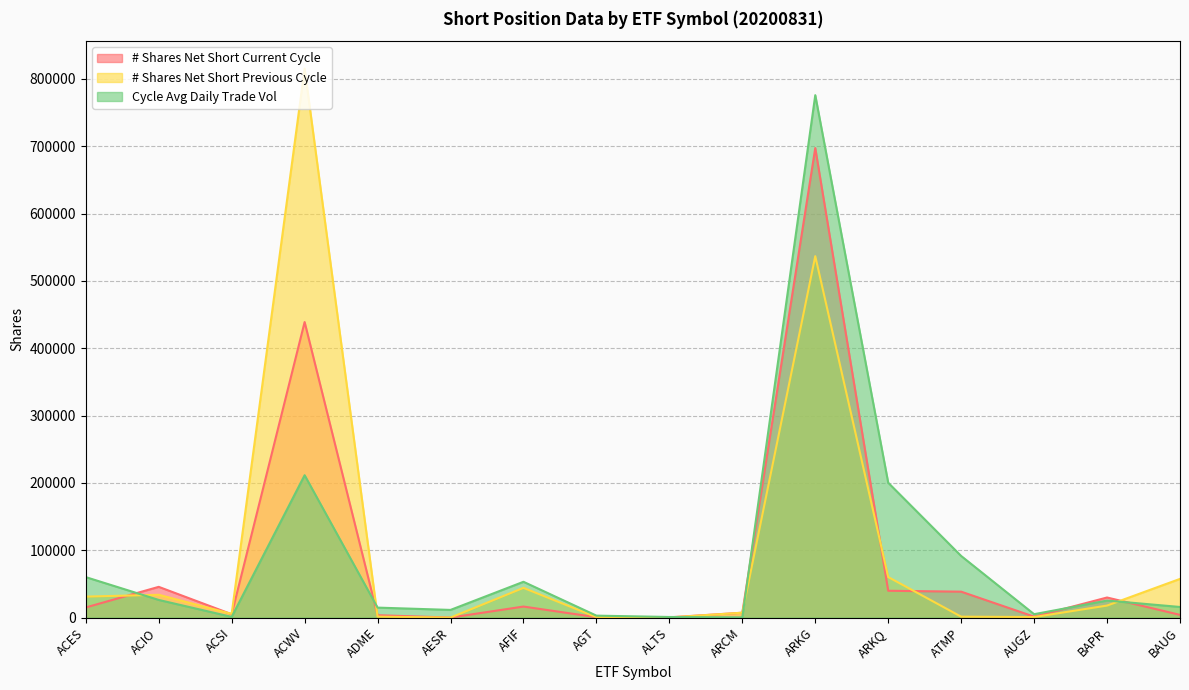

How many data points in Cycle Avg Daily Trade Vol are above 25269?

7